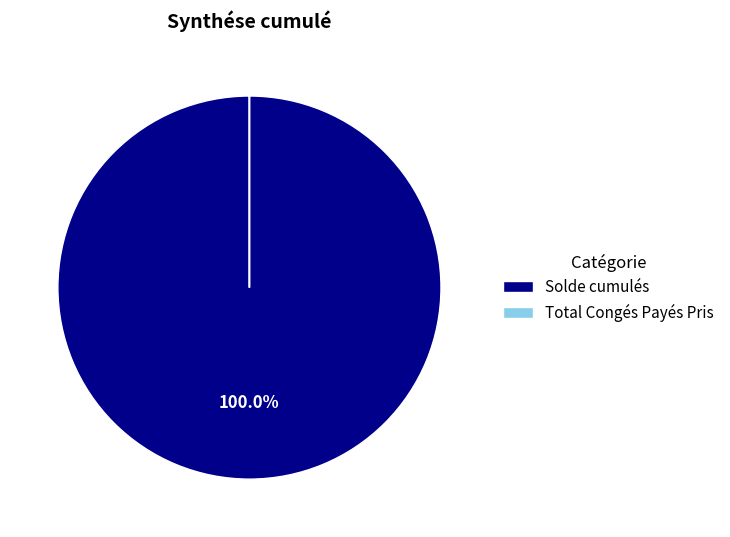

Does Solde cumulés represent more than half of the total?

Yes